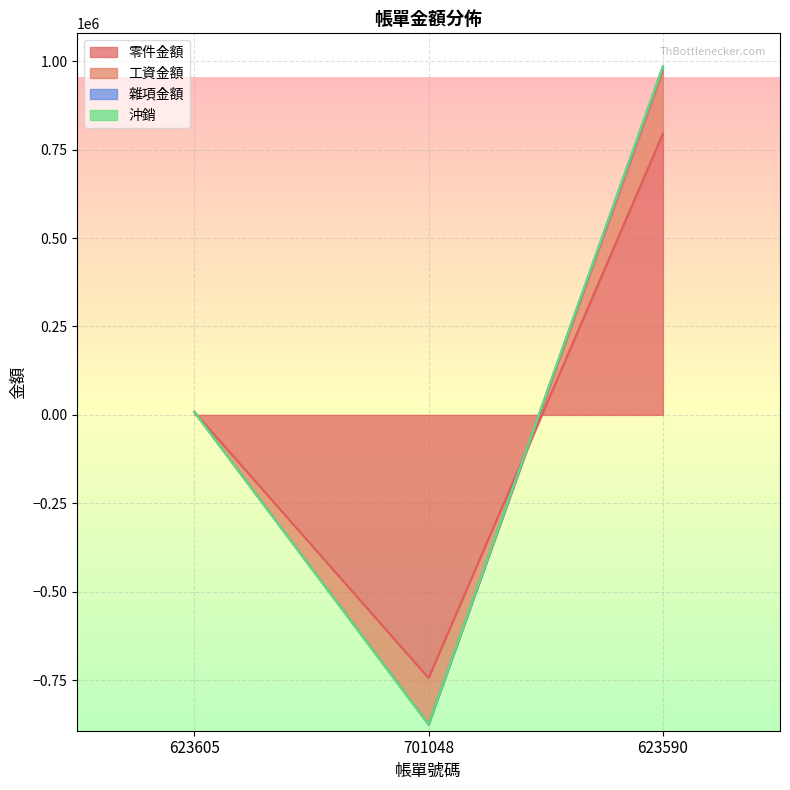

What is the label of the 2nd point from the left?

701048